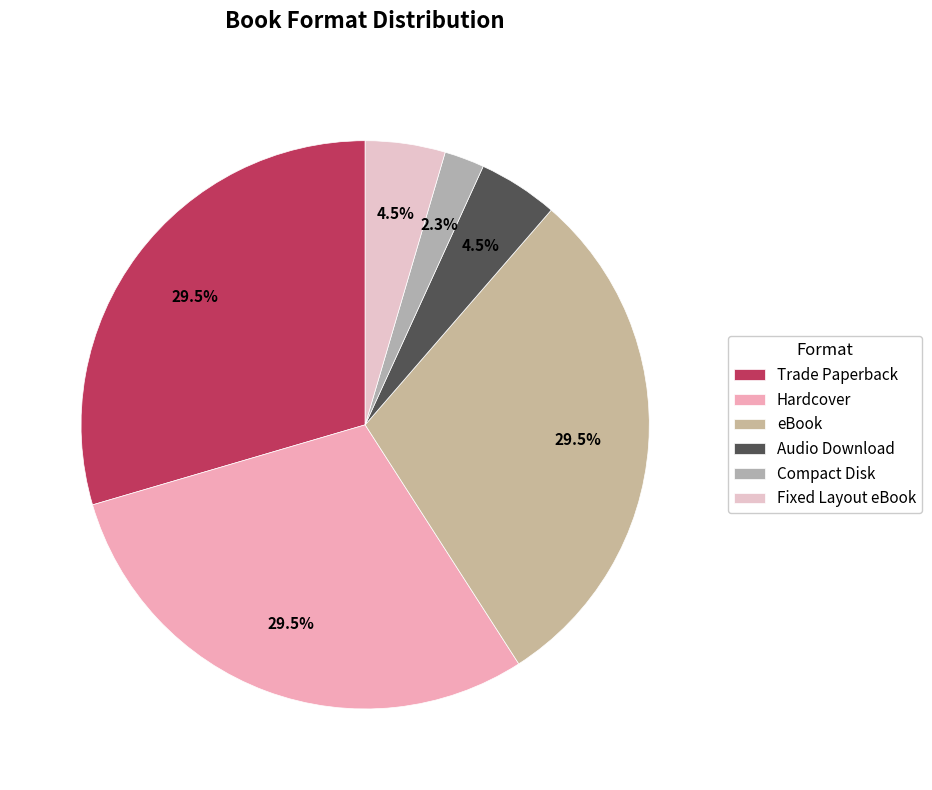

Is Trade Paperback the majority of the pie?

No